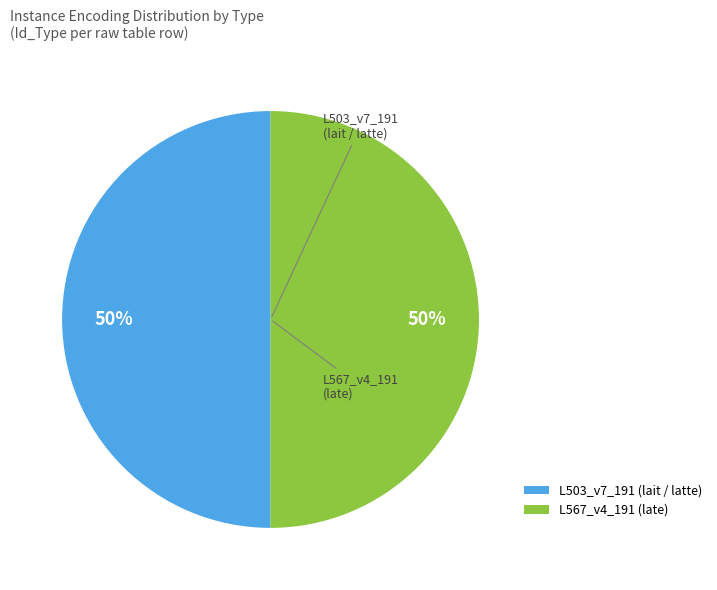

To the nearest percent, what portion does L503_v7_191 represent?

50%